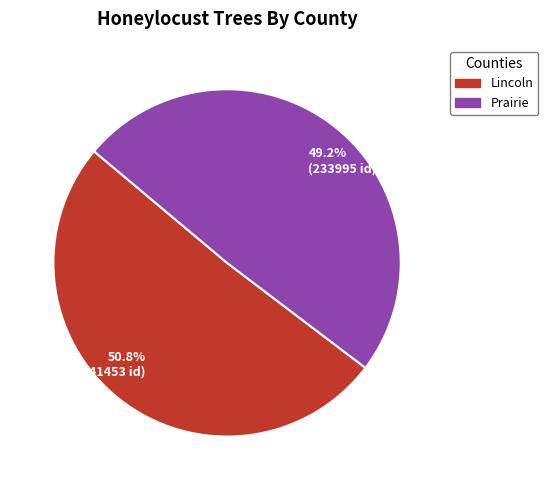

To the nearest percent, what is the difference between the Lincoln and Prairie slice percentages?

2%